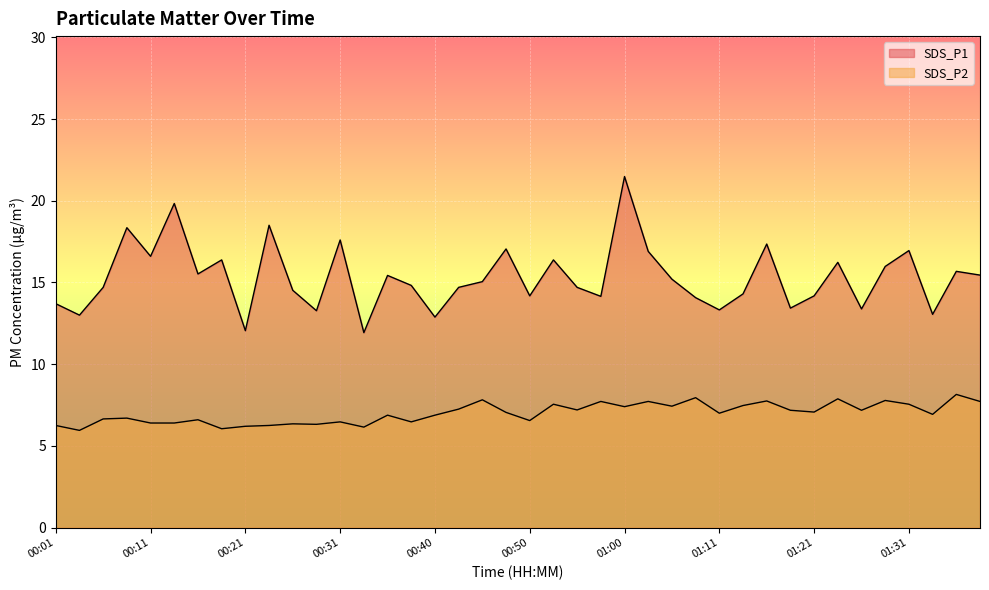

How many lines are shown in the chart?

2